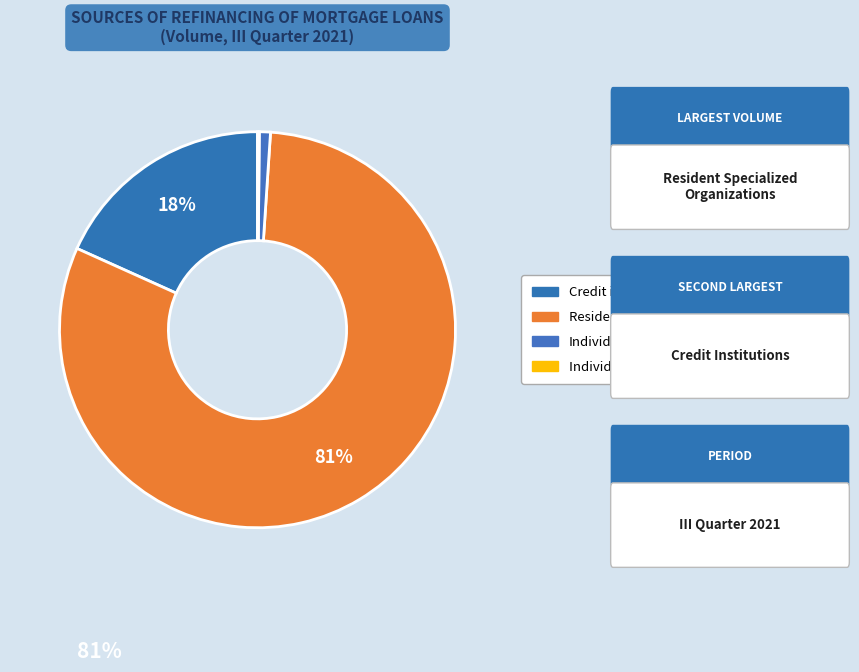

To the nearest percent, what is the difference between the Credit institutions and Resident specialized organizations slice percentages?

62%